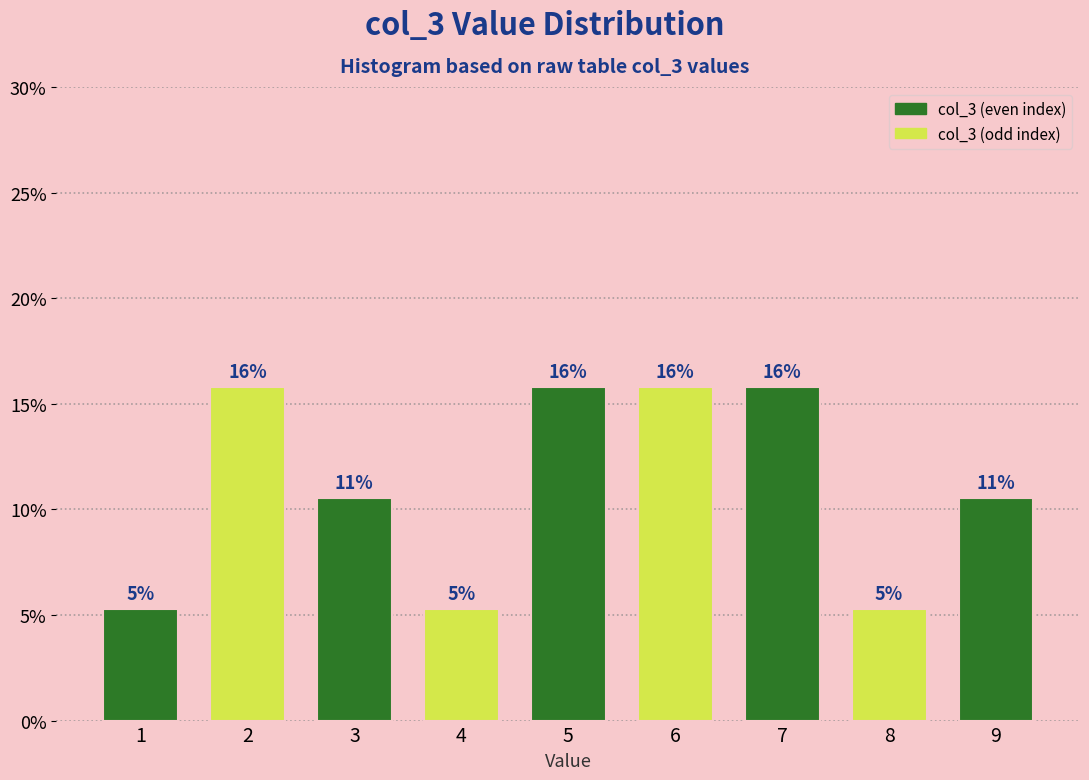

How many bars are there in total?

9